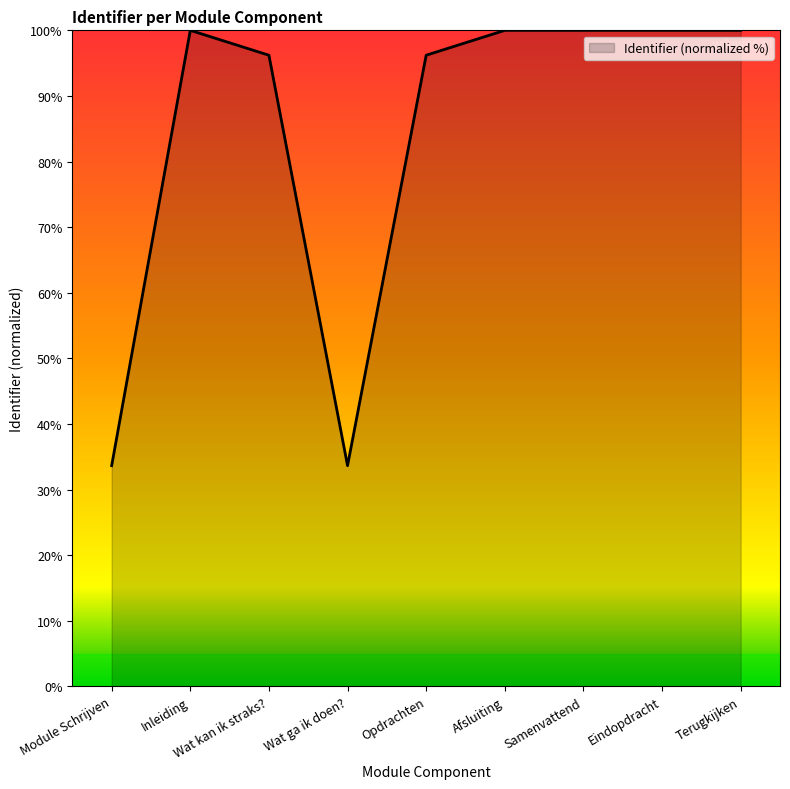

What is the difference between the maximum and minimum values?

66.4